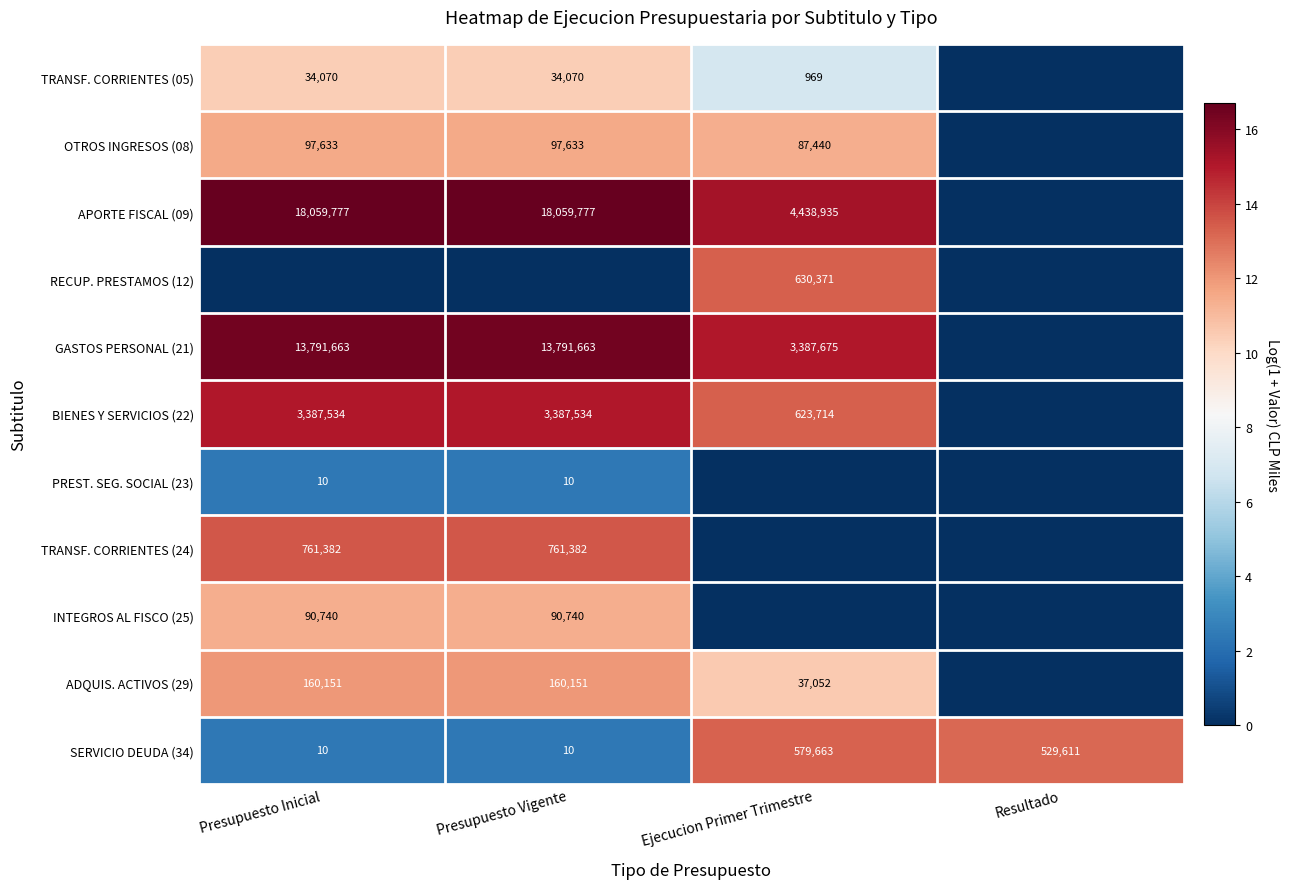

What is the sum of all SERVICIO DEUDA (34) values?

1109294